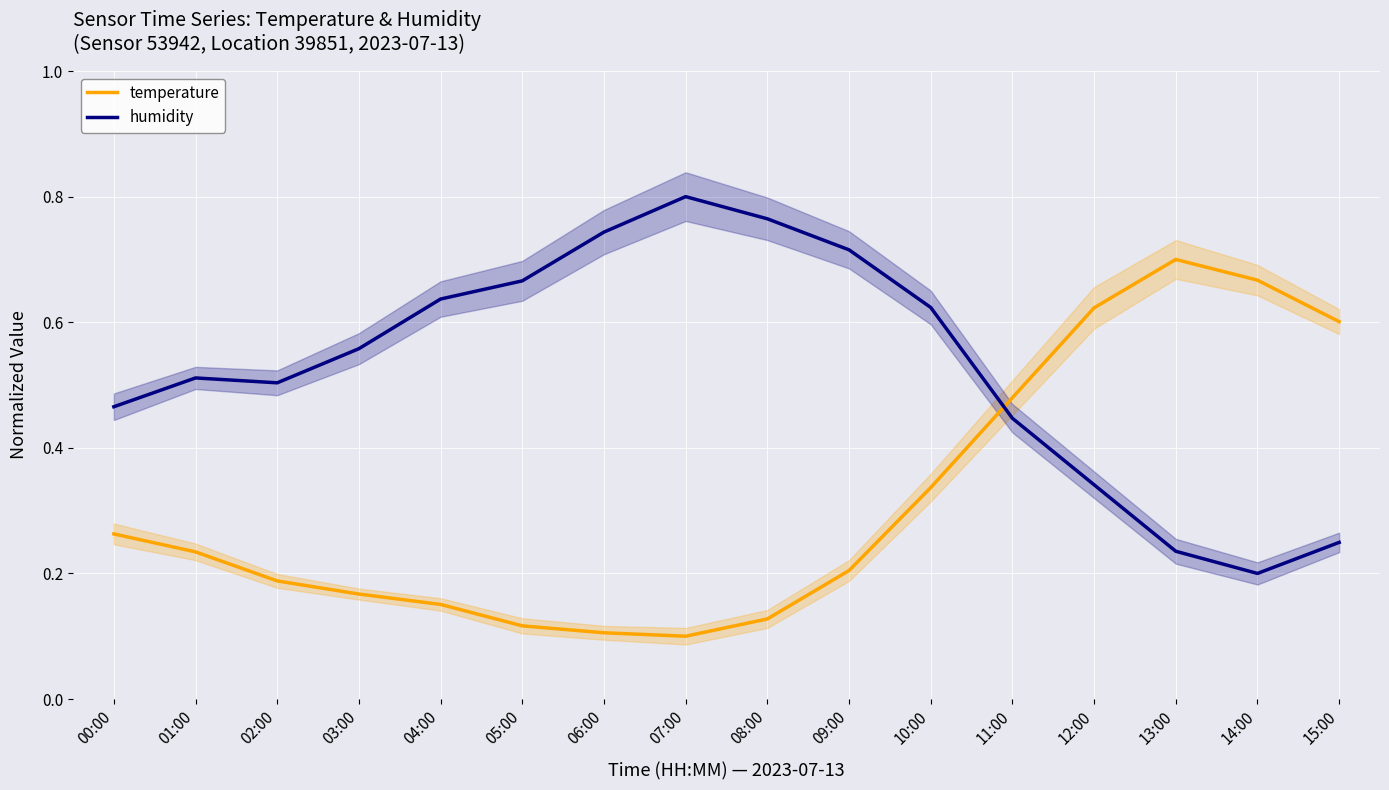

What is the spread (max minus min) of values at 06:00?

0.6